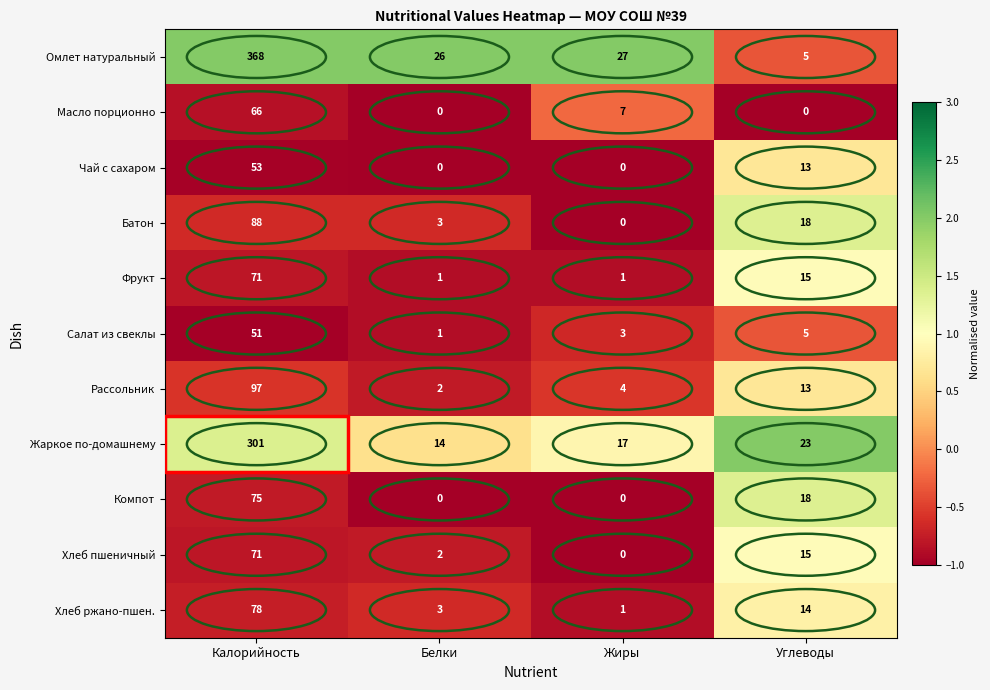

What is the maximum value shown in the chart?

368